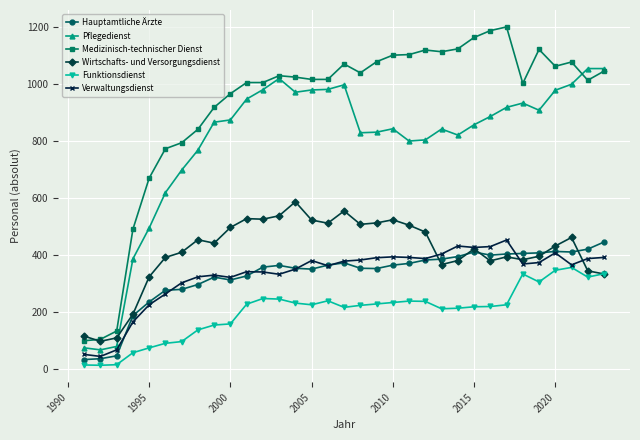

What is the greatest value displayed?

1199